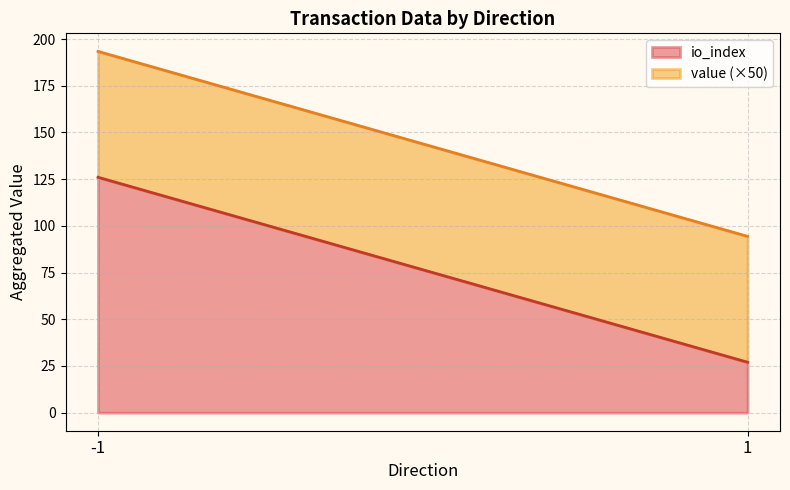

Where does the value series first go above 2?

-1